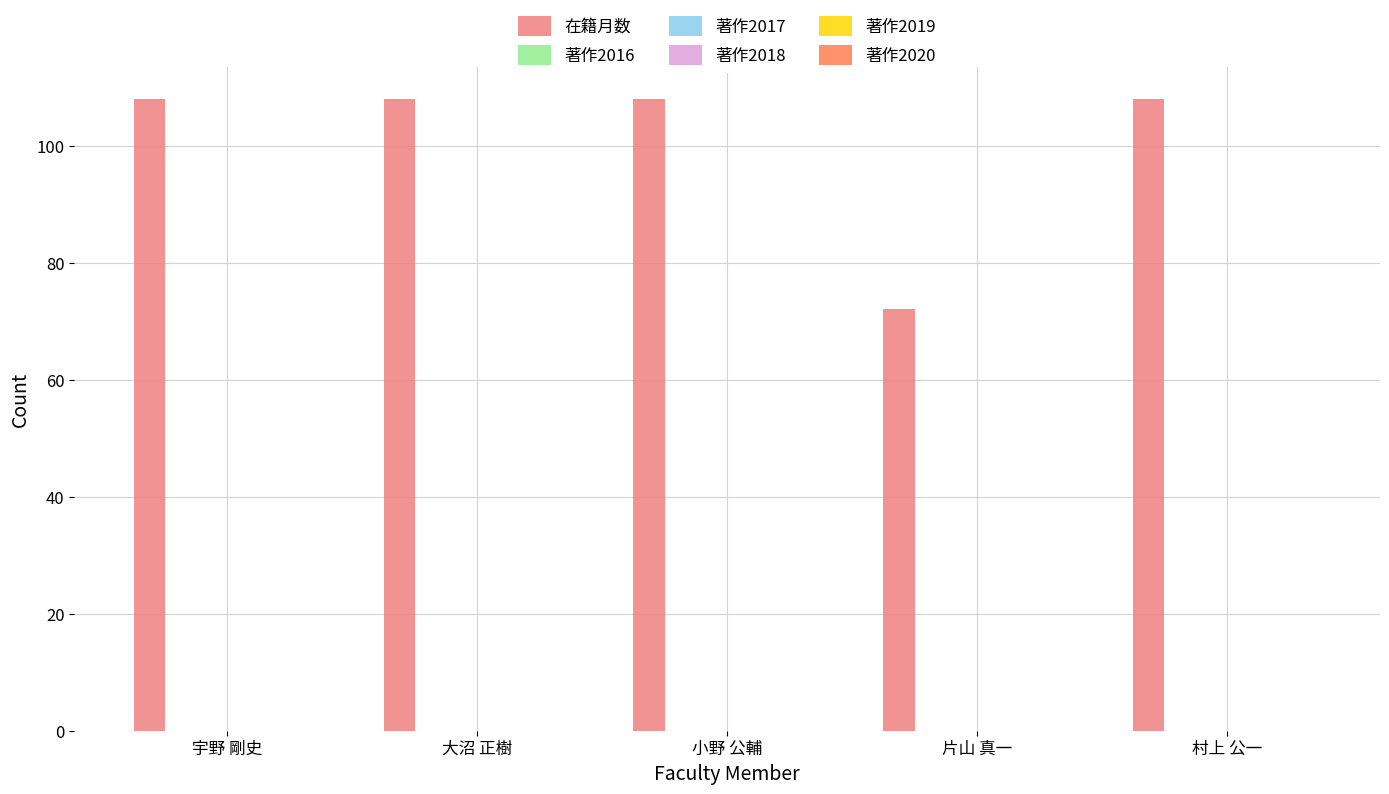

What is the difference between the second highest and minimum values?

36